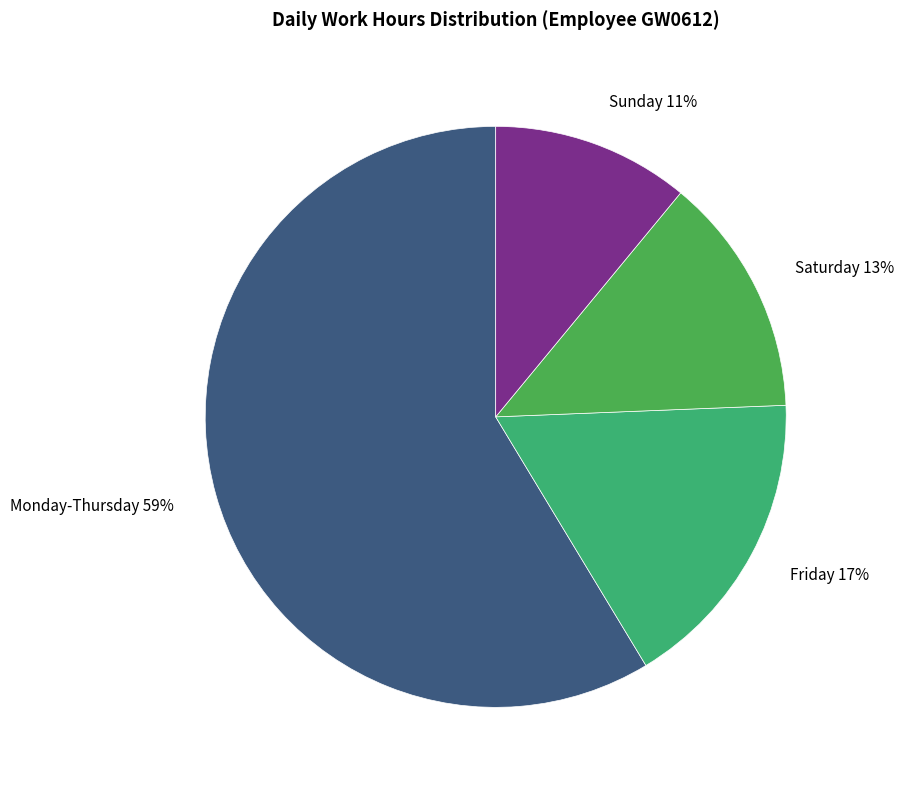

Approximately how many times larger is the value at Saturday compared to Friday?

0.8